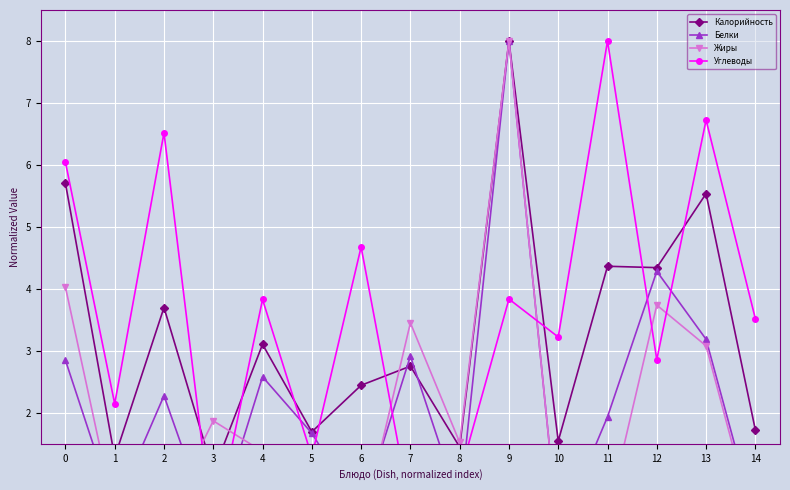

Reading left to right, extract all data points from this chart.

Калорийность: 5.7	1.3	3.7	1.0	3.1	1.7	2.4	2.8	1.4	8.0	1.5	4.4	4.3	5.5	1.7
Белки: 2.8	0.4	2.3	0.0	2.6	1.7	0.4	2.9	0.5	8.0	0.0	1.9	4.3	3.2	0.3
Жиры: 4.0	0.3	0.3	1.9	1.4	1.3	0.1	3.5	1.5	8.0	0.0	0.3	3.7	3.1	0.1
Углеводы: 6.0	2.1	6.5	0.0	3.8	1.3	4.7	0.4	1.0	3.8	3.2	8.0	2.9	6.7	3.5